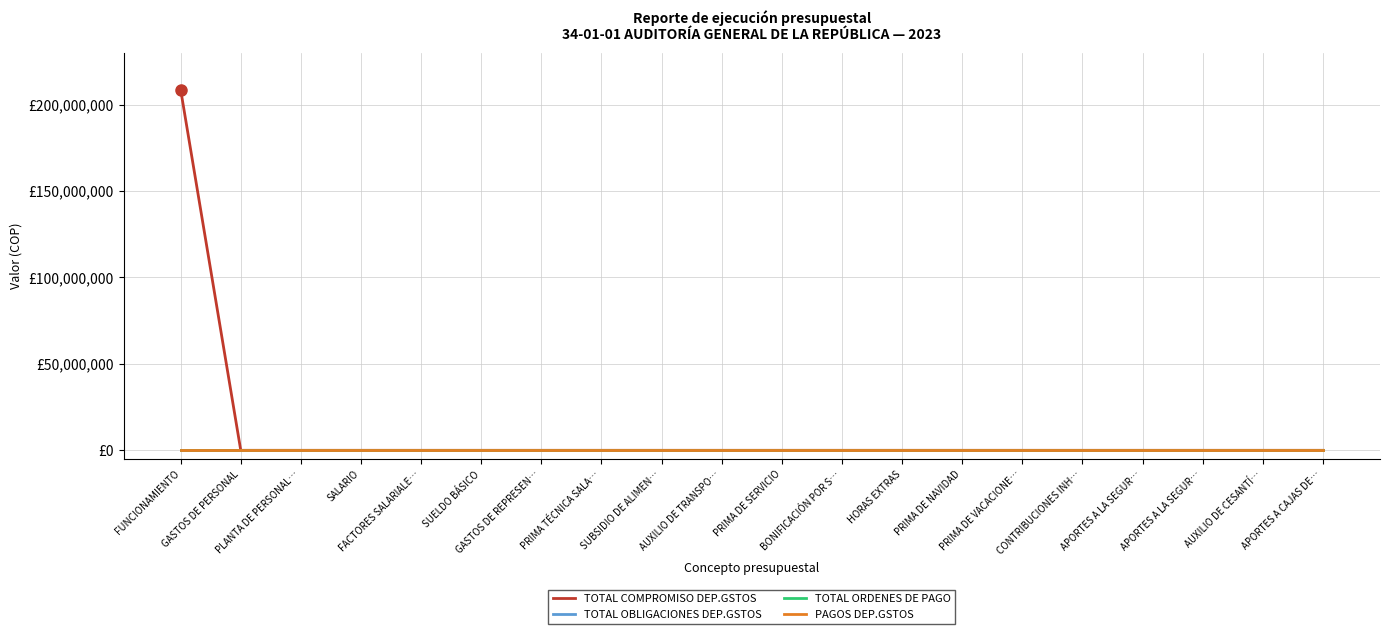

Reading left to right, list all the values displayed in this chart.

TOTAL COMPROMISO DEP.GSTOS: 208675967	0	0	0	0	0	0	0	0	0	0	0	0	0	0	0	0	0	0	0
TOTAL OBLIGACIONES DEP.GSTOS: 0	0	0	0	0	0	0	0	0	0	0	0	0	0	0	0	0	0	0	0
TOTAL ORDENES DE PAGO: 0	0	0	0	0	0	0	0	0	0	0	0	0	0	0	0	0	0	0	0
PAGOS DEP.GSTOS: 0	0	0	0	0	0	0	0	0	0	0	0	0	0	0	0	0	0	0	0